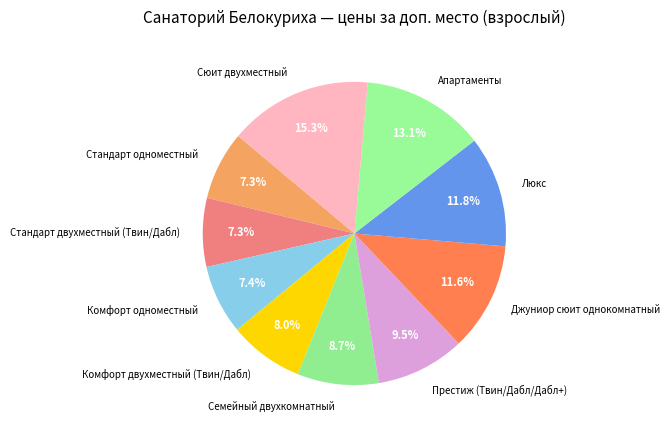

To the nearest percent, what is the average slice percentage?

10%